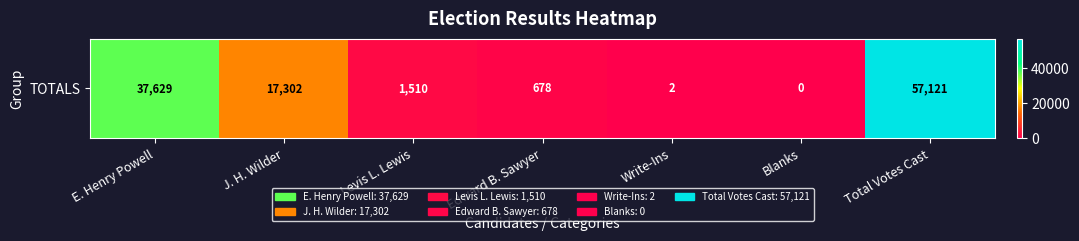

Between Edward B. Sawyer and J. H. Wilder, which is larger?

J. H. Wilder